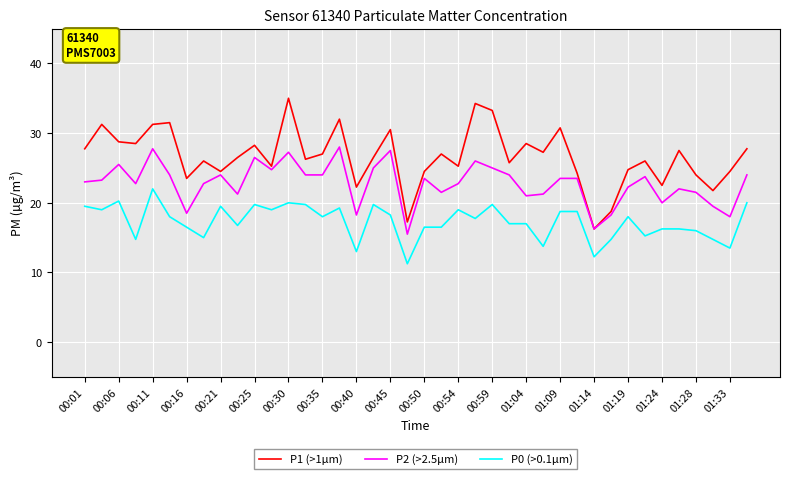

Which series has the widest spread of values?

P1 (>1µm)